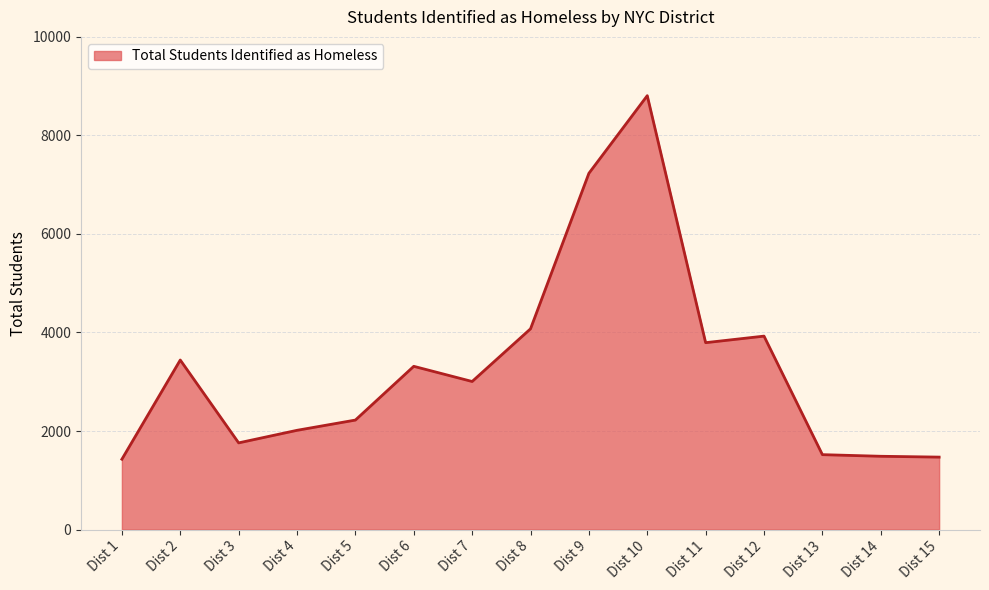

What is the difference between the values at Dist 5 and Dist 12?

1704